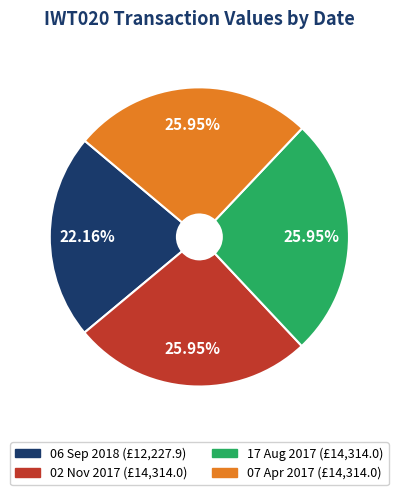

What is the smallest slice in the pie chart?

06 Sep 2018